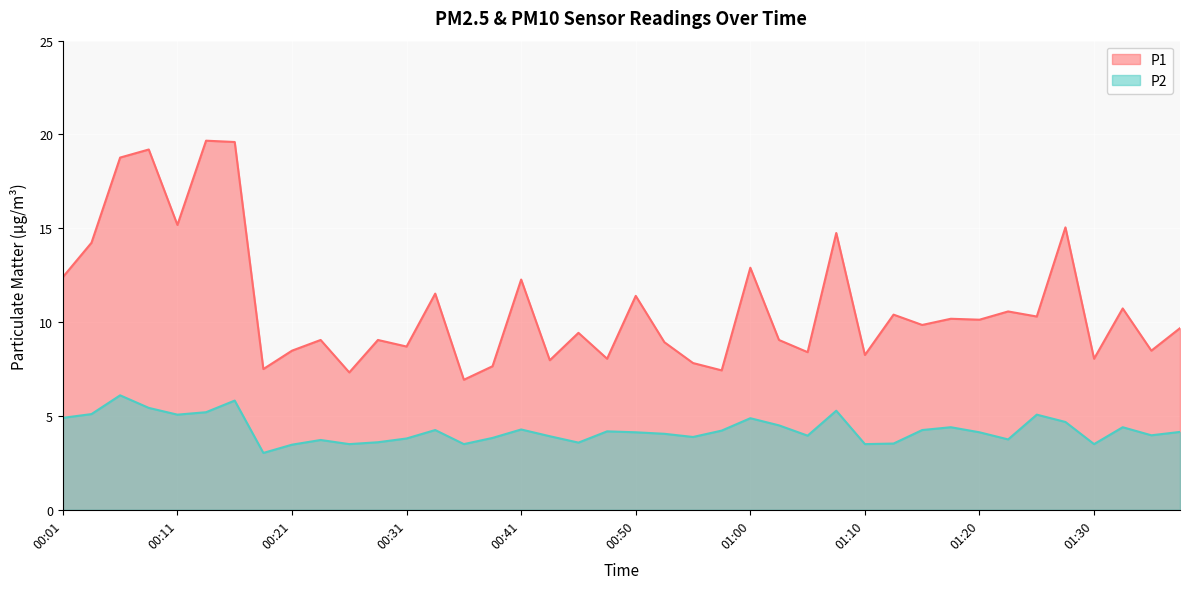

True or false: P2 and P1 cross at least once.

False